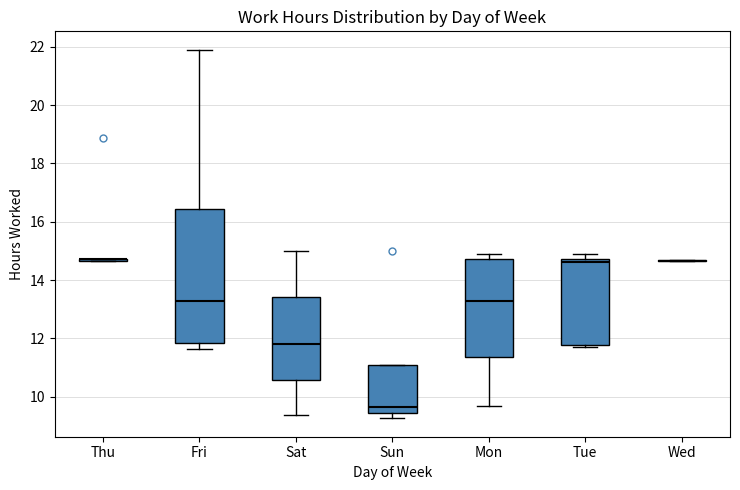

Reading left to right, read every box against the y-axis: the position of its median line, the range the box covers, and the ends of its whiskers. The values are not printed on the chart, so give them approximately, as read against the axis.

Thu: box collapsed to a line at 14.8, whiskers 14.6 to 14.8
Fri: median 13.2, box 11.8 to 16.4, whiskers 11.6 to 22.0
Sat: median 11.8, box 10.6 to 13.4, whiskers 9.4 to 15.0
Sun: median 9.6, box 9.4 to 11.0, whiskers 9.2 to 11.0
Mon: median 13.2, box 11.4 to 14.8, whiskers 9.6 to 14.8 (just above the box's upper edge)
Tue: median 14.6, box 11.8 to 14.8, whiskers 11.8 (just below the box's lower edge) to 14.8 (just above the box's upper edge)
Wed: box collapsed to a line at 14.6, whiskers 14.6 to 14.6